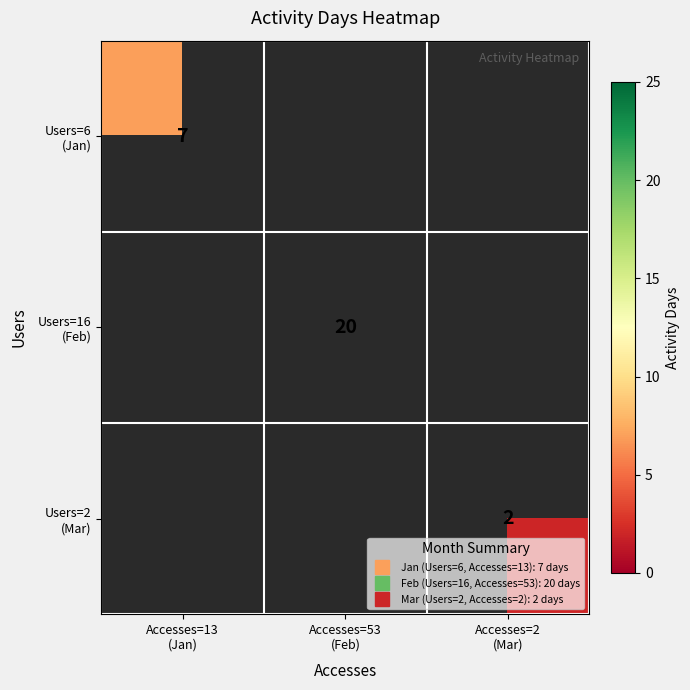

Rank the categories by Users=16 (Feb) value from lowest to highest.

Accesses=13 (Jan), Accesses=53 (Feb), Accesses=2 (Mar)